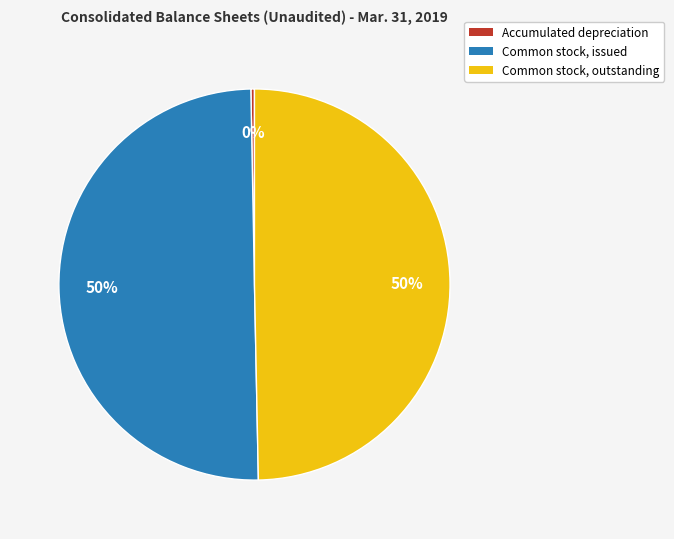

True or false: Common stock, issued accounts for 50% of the total.

True